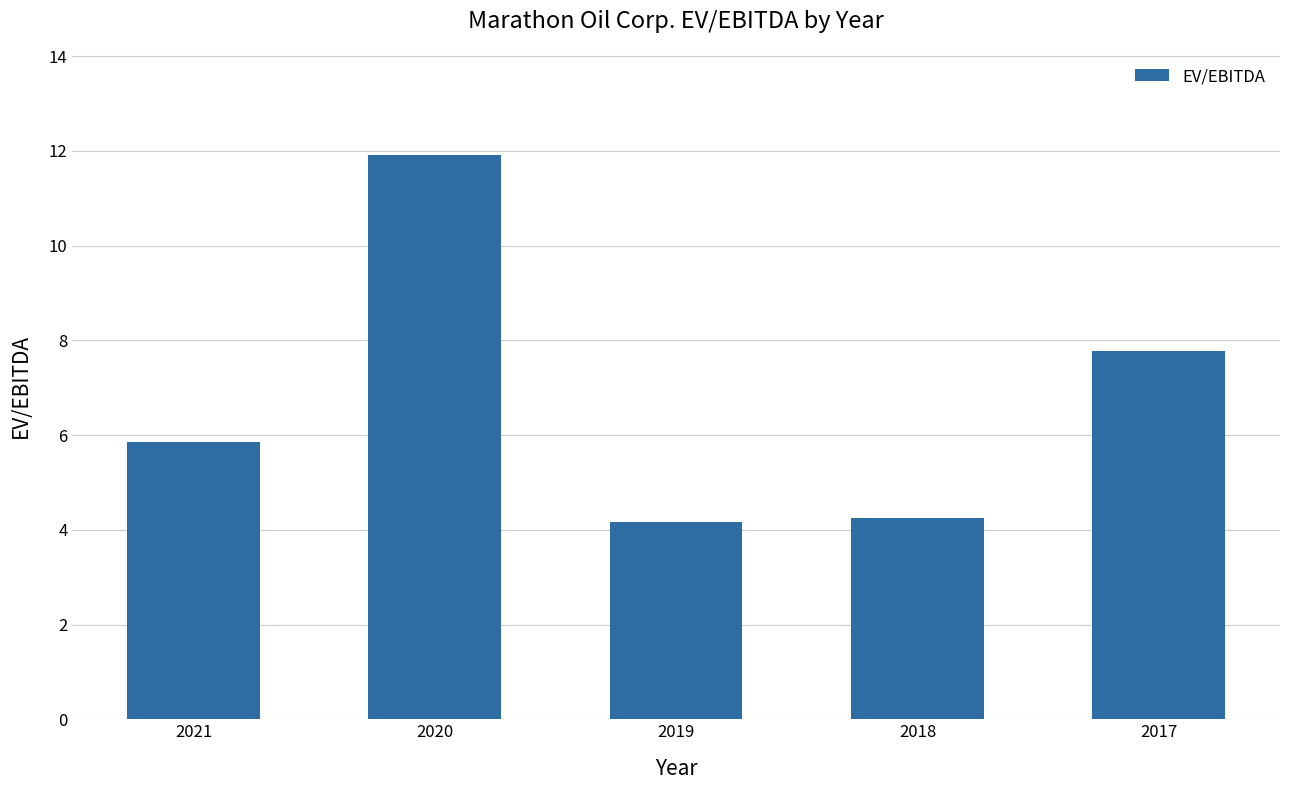

Is it true that the value at 2019 is 7.0?

False